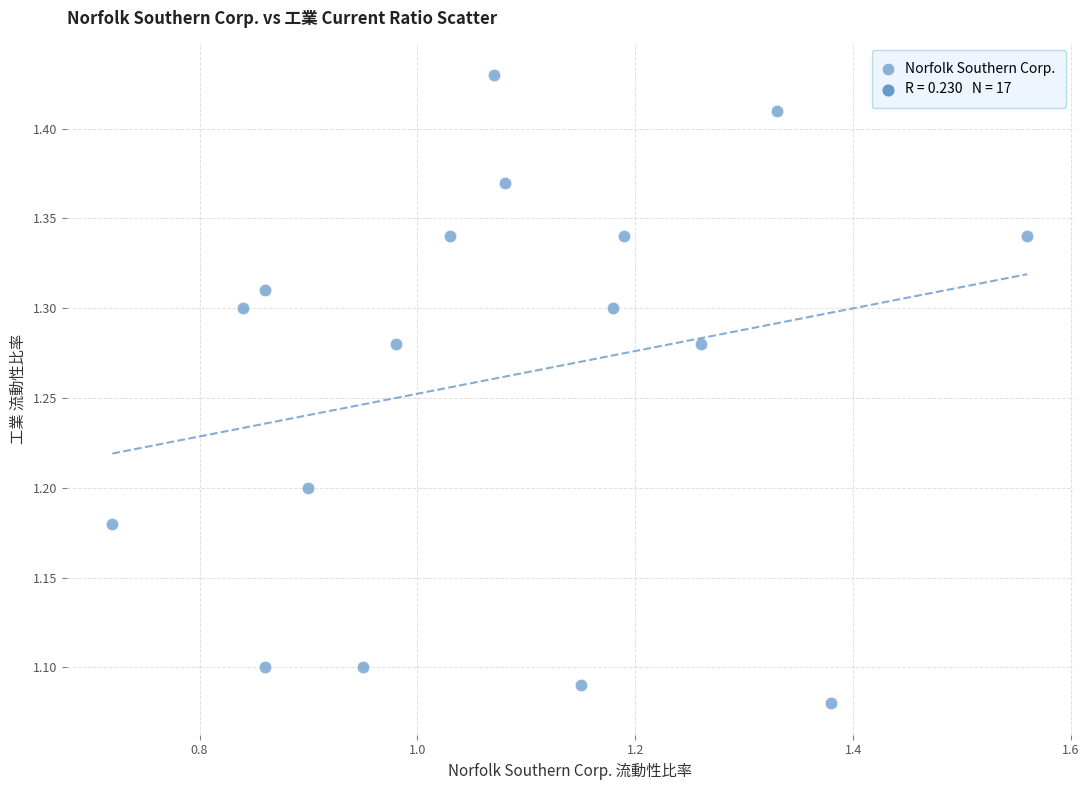

What is the range of X values (max minus min)?

0.8